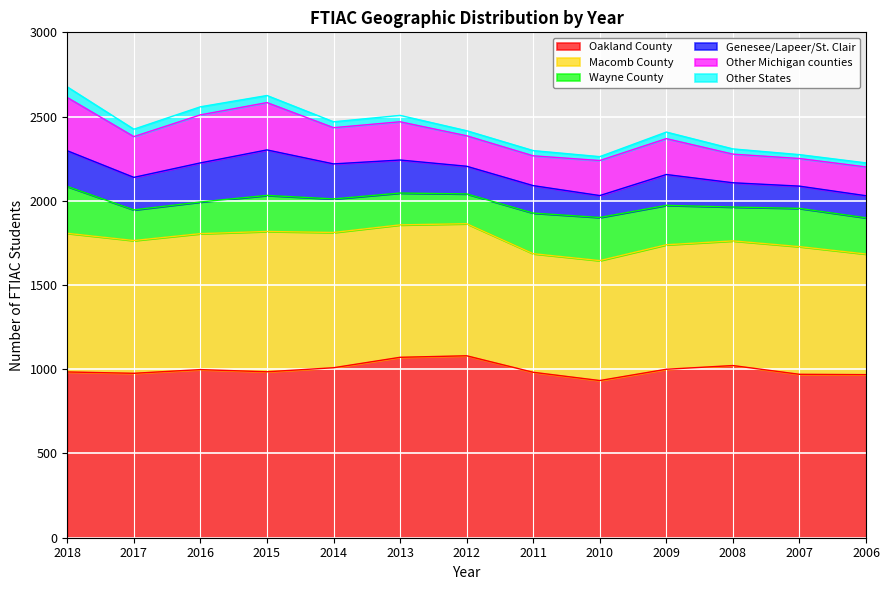

Does the chart display data point markers on the line(s)?

No